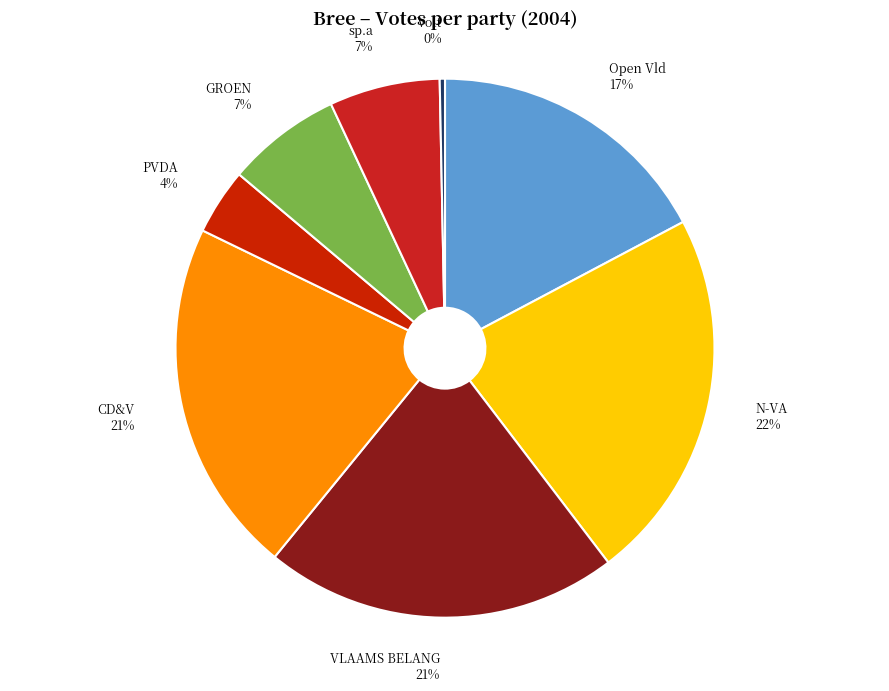

To the nearest percent, what portion does GROEN represent?

7%